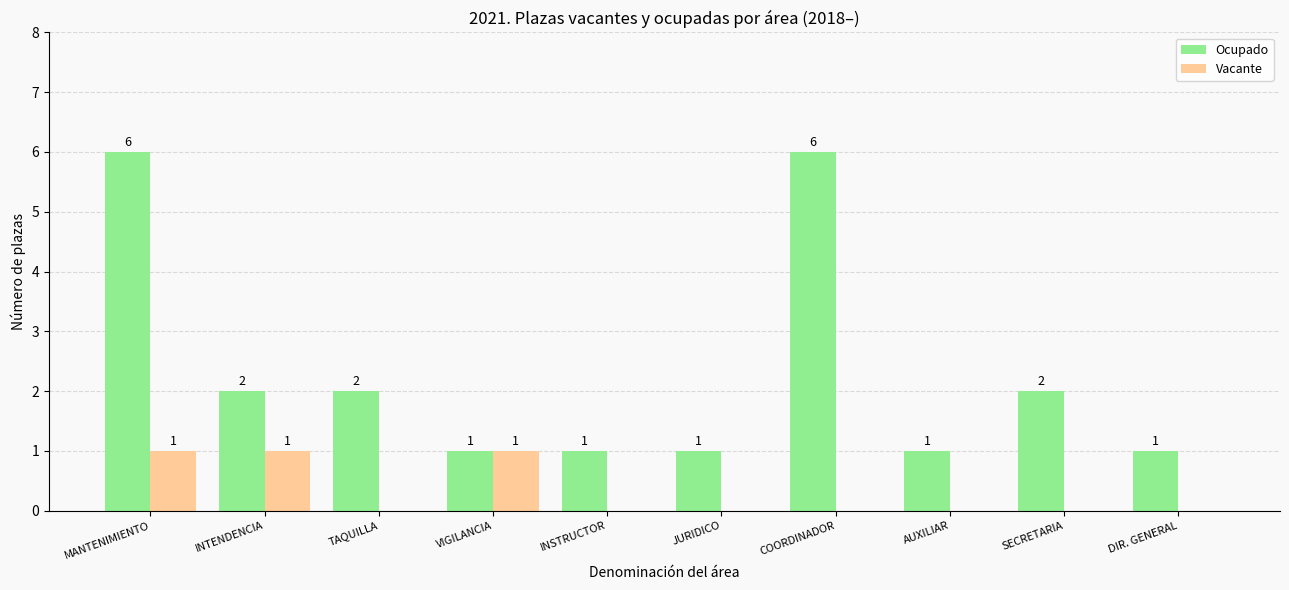

Reading left to right, transcribe all the data shown in this chart.

Ocupado: MANTENIMIENTO=6	INTENDENCIA=2	TAQUILLA=2	VIGILANCIA=1	INSTRUCTOR=1	JURIDICO=1	COORDINADOR=6	AUXILIAR=1	SECRETARIA=2	DIR. GENERAL=1
Vacante: MANTENIMIENTO=1	INTENDENCIA=1	TAQUILLA=0	VIGILANCIA=1	INSTRUCTOR=0	JURIDICO=0	COORDINADOR=0	AUXILIAR=0	SECRETARIA=0	DIR. GENERAL=0